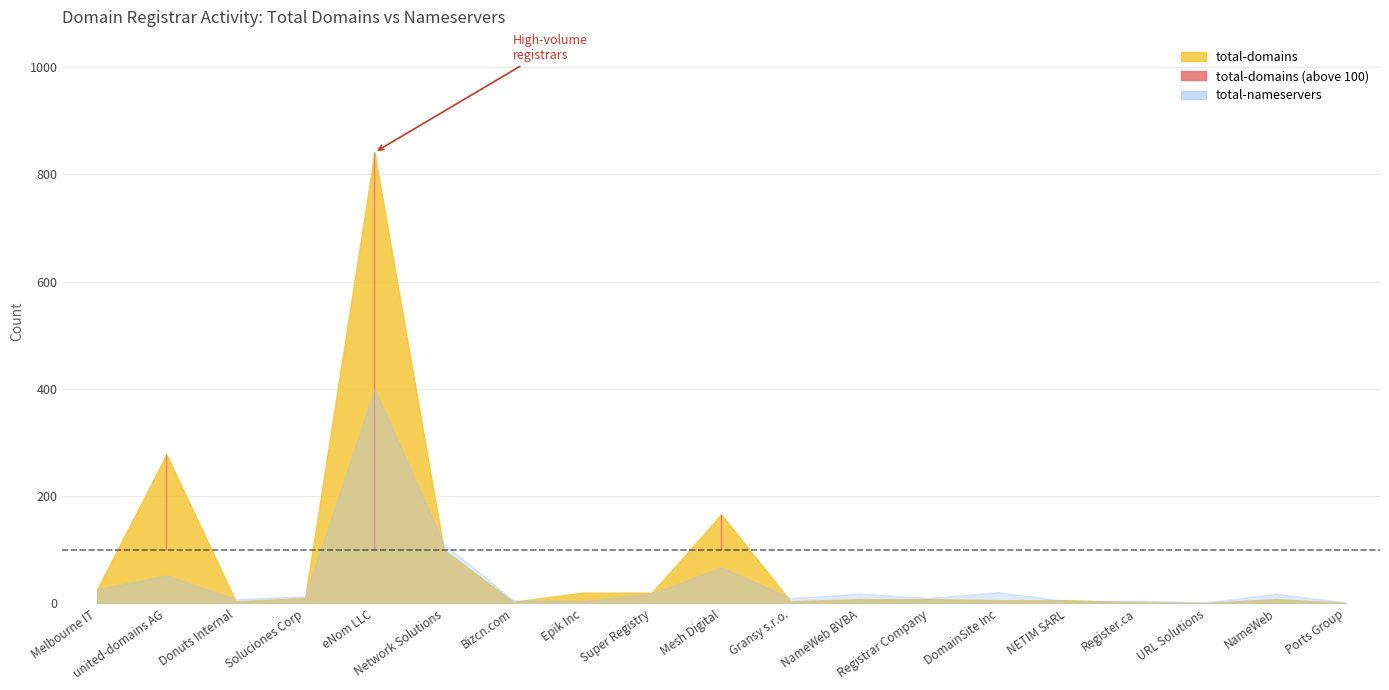

Is the value of total-domains at Register.ca greater than the value of total-nameservers at Bizcn.com?

No